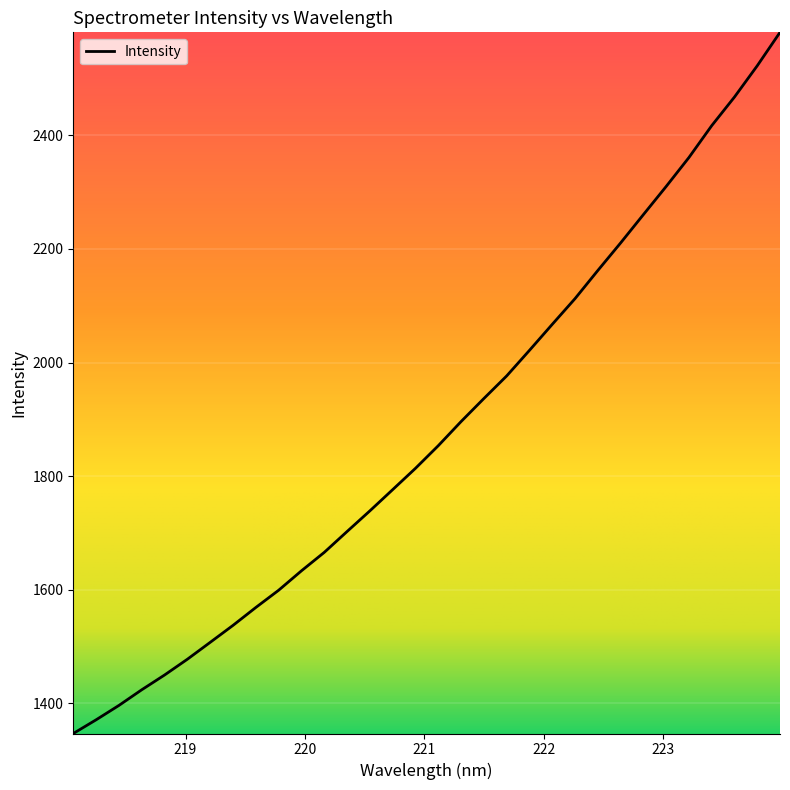

What is the difference between the maximum and minimum values?

1234.7